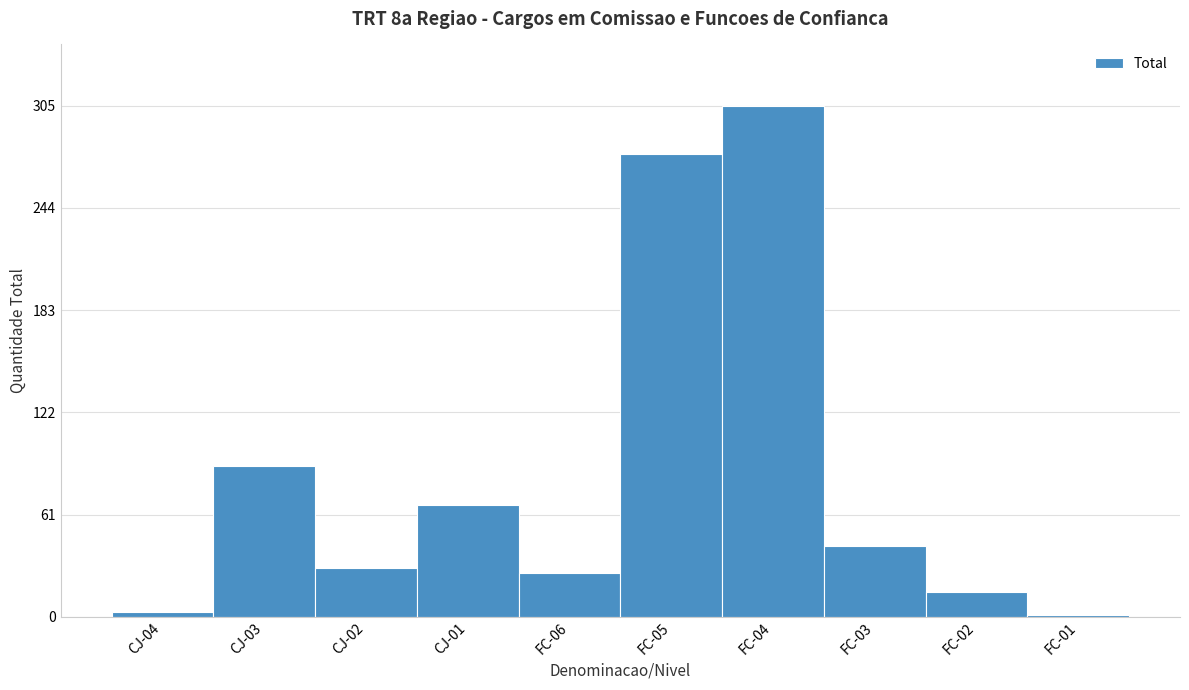

Reading left to right, extract all data points from this chart.

CJ-04=3	CJ-03=90	CJ-02=29	CJ-01=67	FC-06=26	FC-05=276	FC-04=305	FC-03=42	FC-02=15	FC-01=1